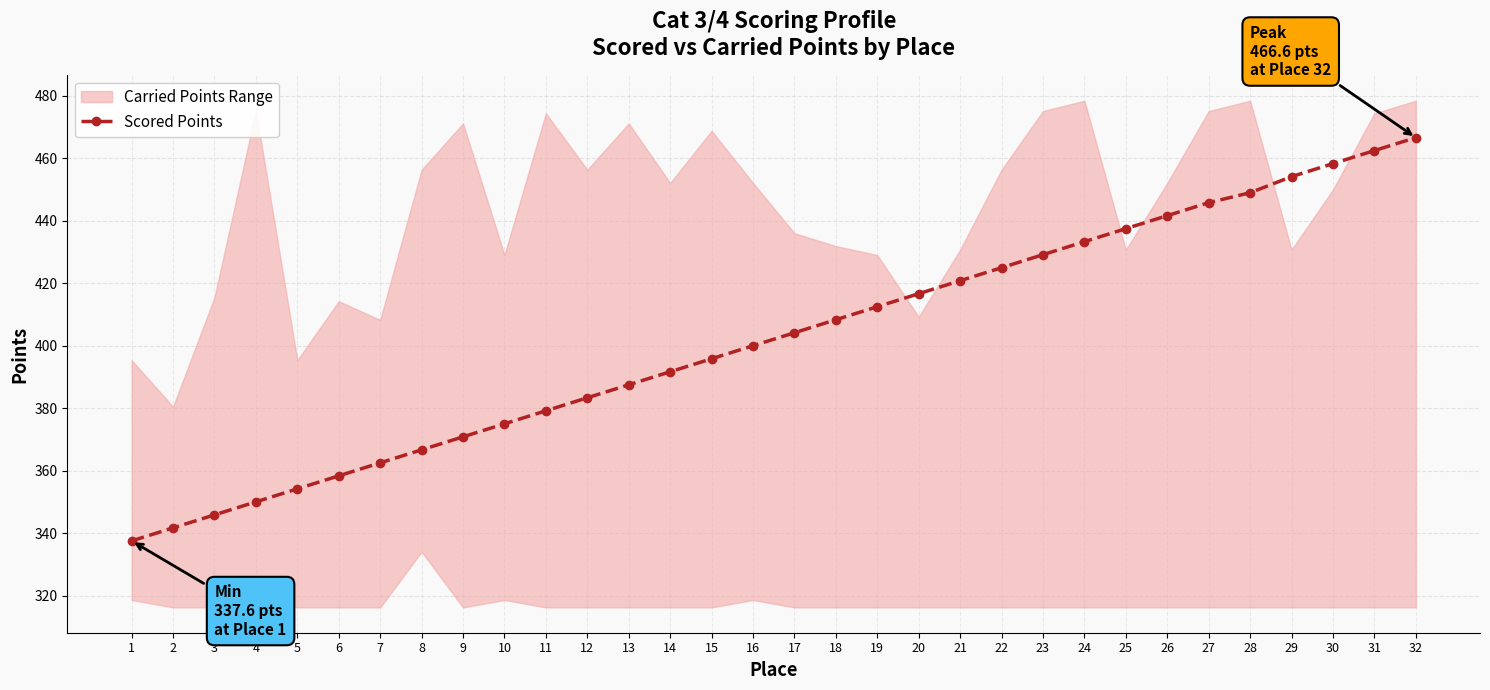

True or false: there are more than 1 points higher than both neighbors.

False